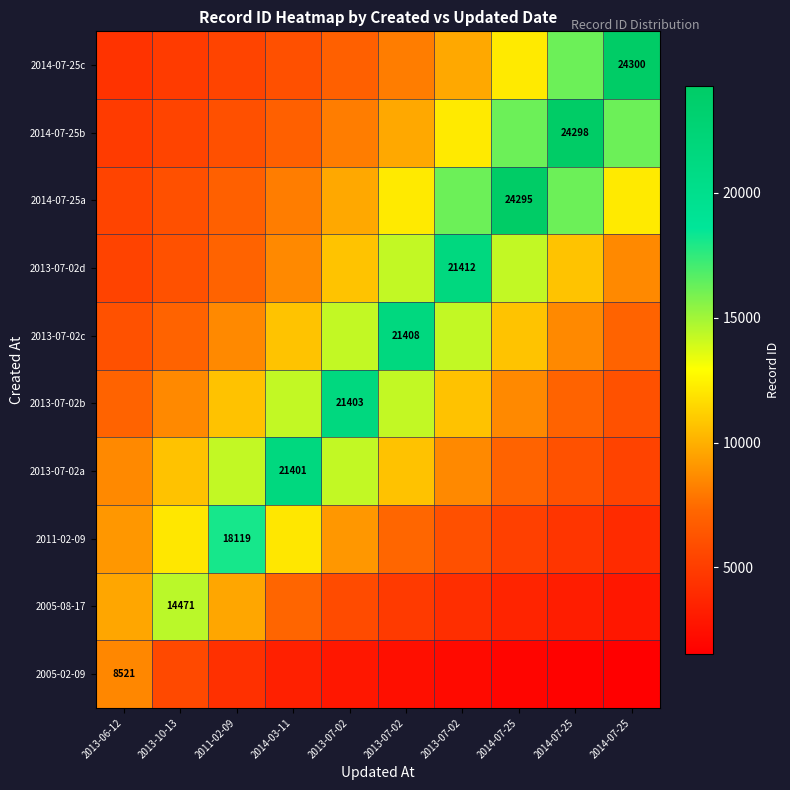

What is the total value across all series at 2011-02-09?

91112.1